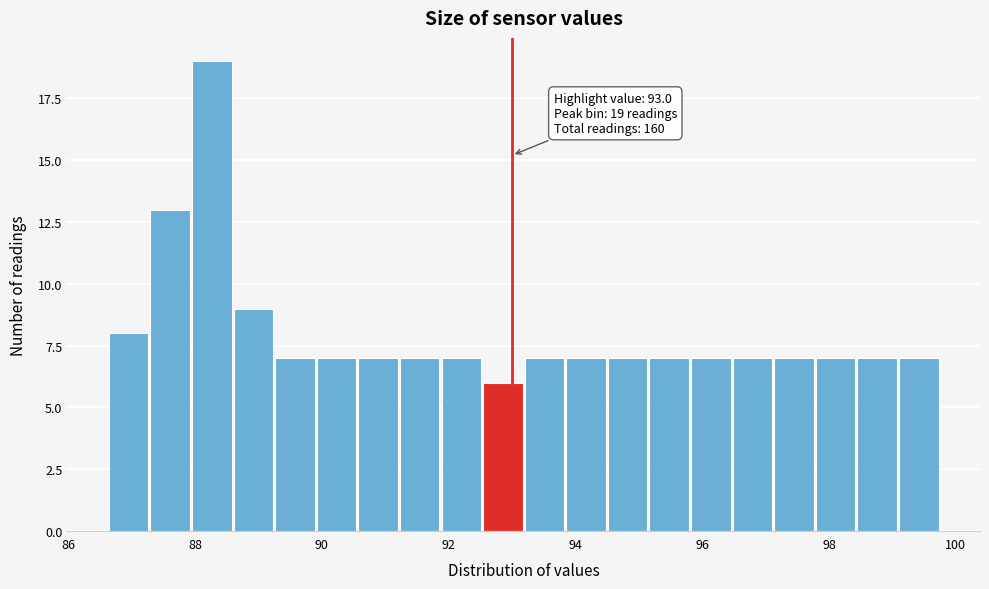

Around what value on the x-axis is the tallest bar? Give the approximate position of its centre, as read against the axis.

88.2